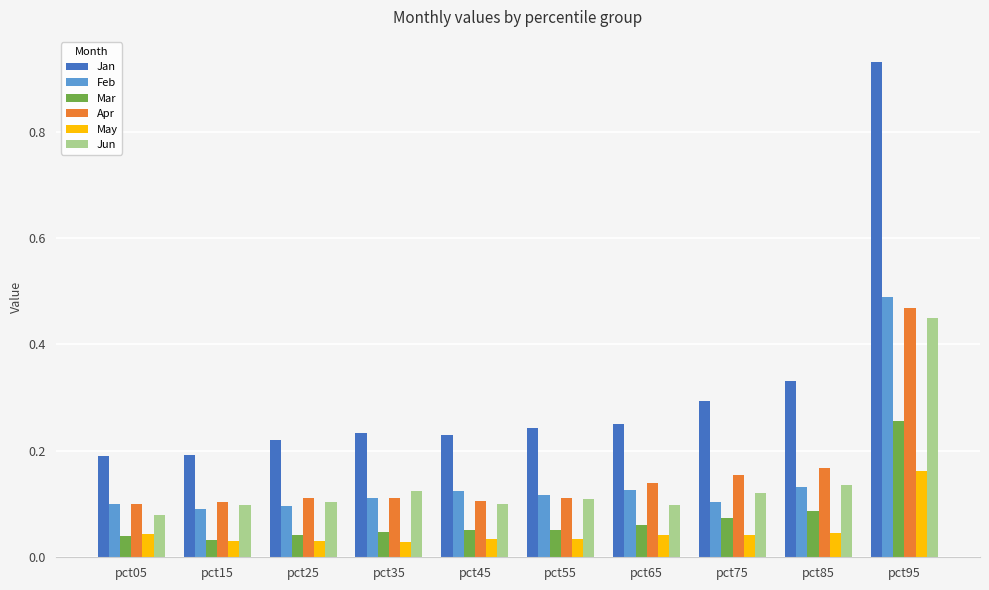

How many groups of bars are there?

10